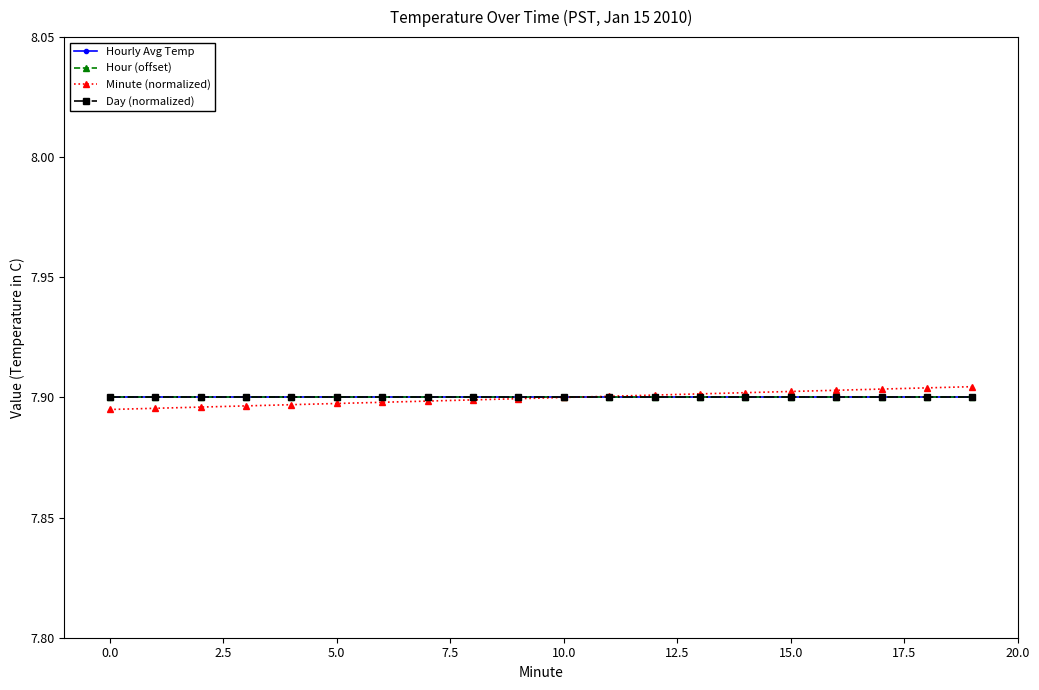

Is this an area chart (filled region under the line)?

No